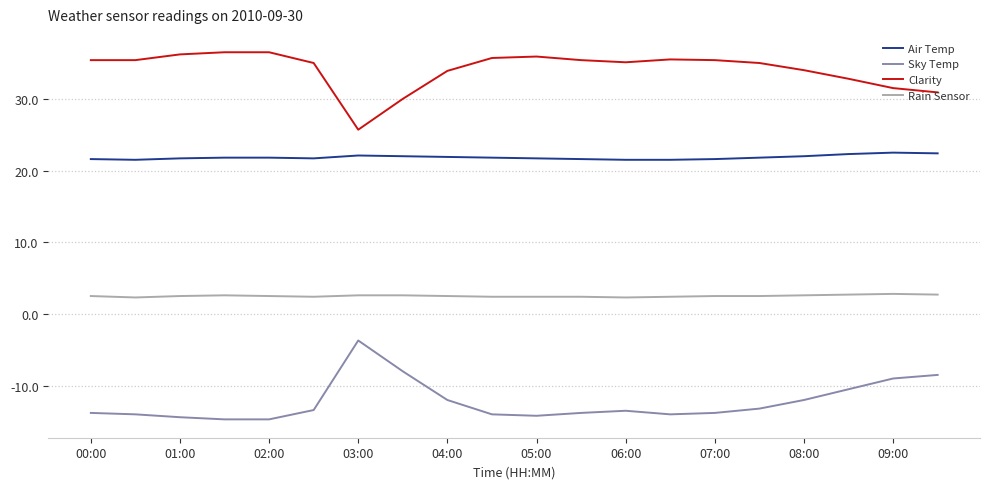

True or false: Sky Temp and Rain Sensor cross at least once.

False